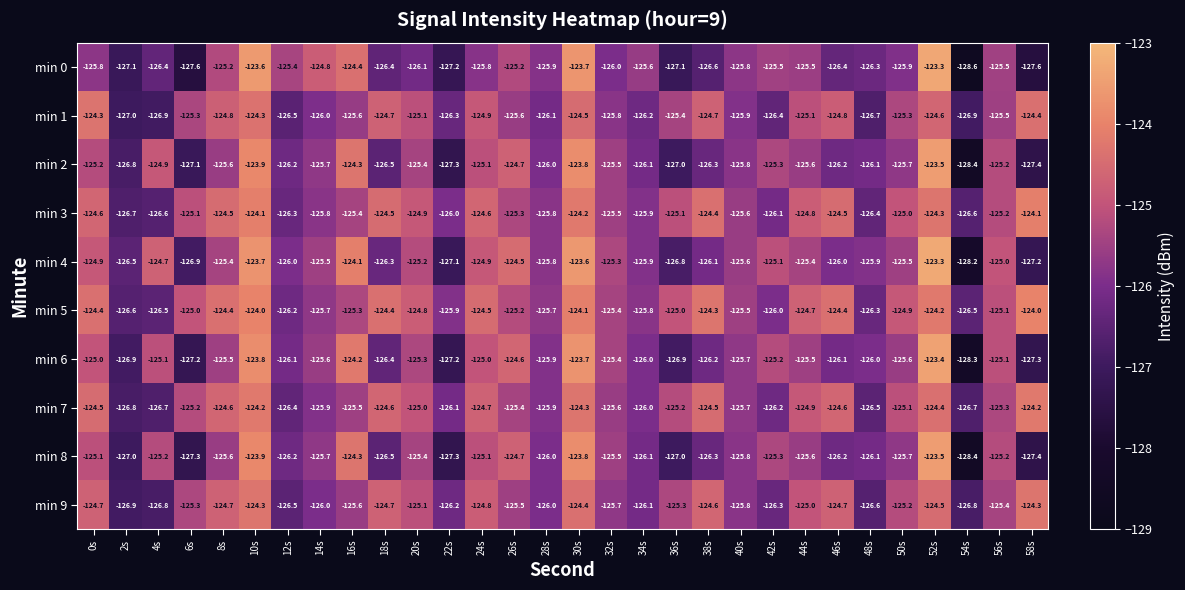

What is the difference between the maximum and second lowest values in the min 1 series?

2.6